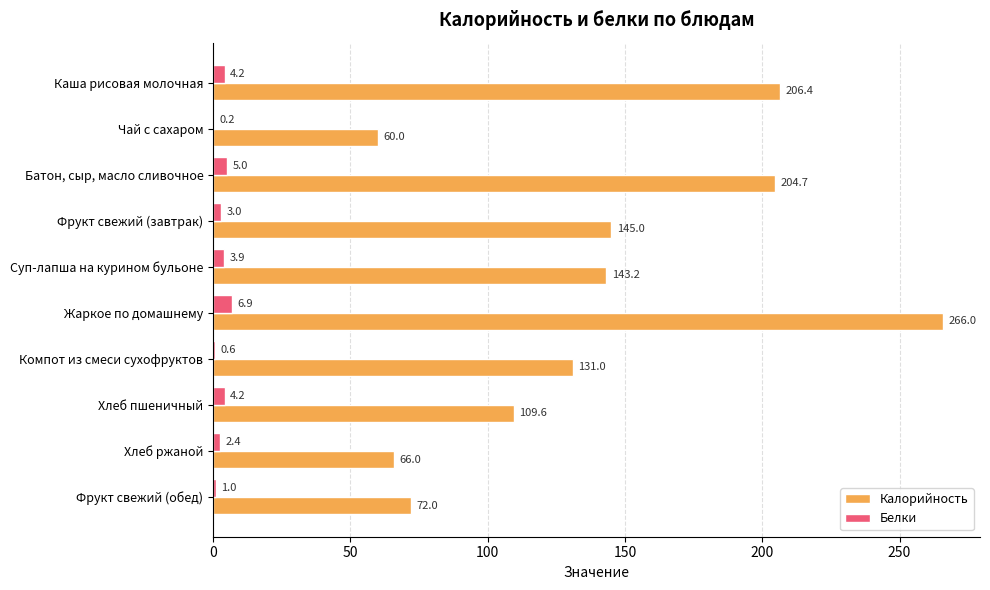

What is the total value across all series at Хлеб пшеничный?

113.8